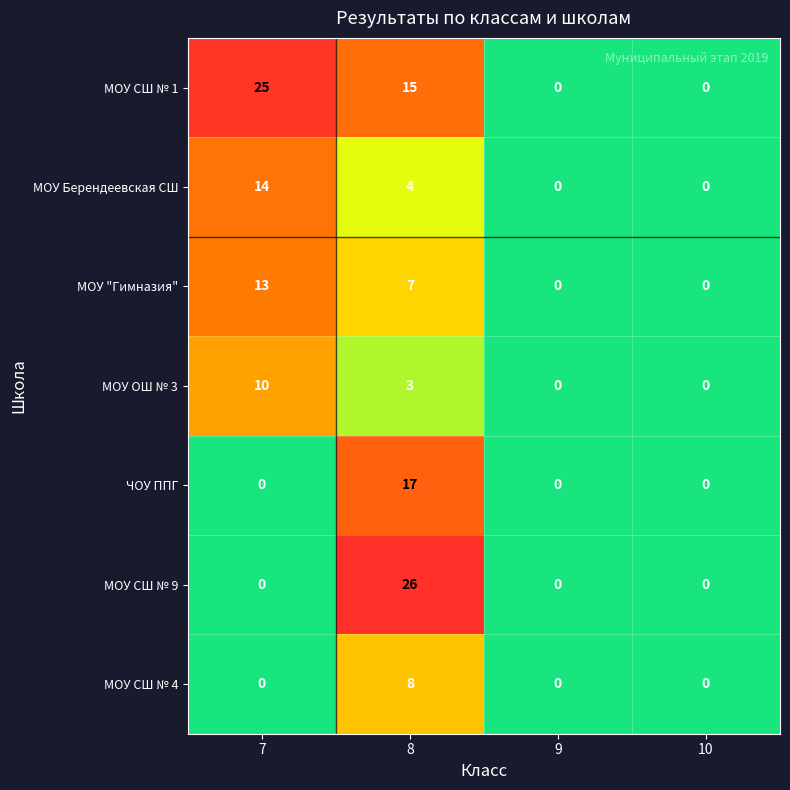

Between 7 and 9, which series saw the biggest shift?

МОУ СШ № 1